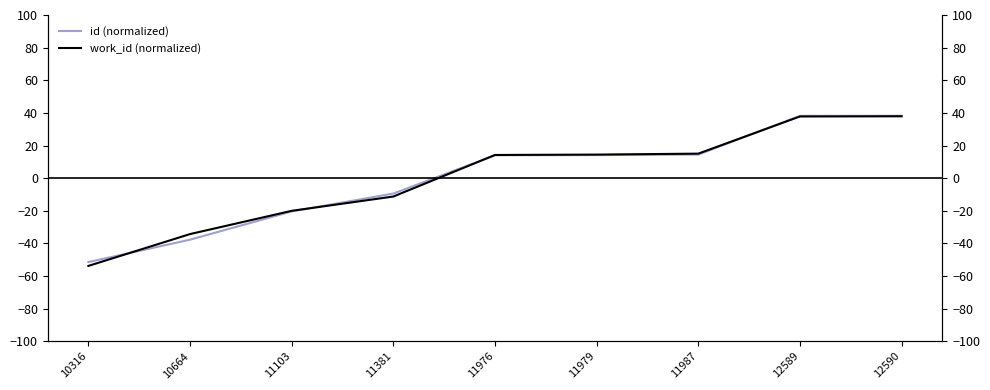

Rank the series at 11987 from lowest to highest value.

id (normalized), work_id (normalized)